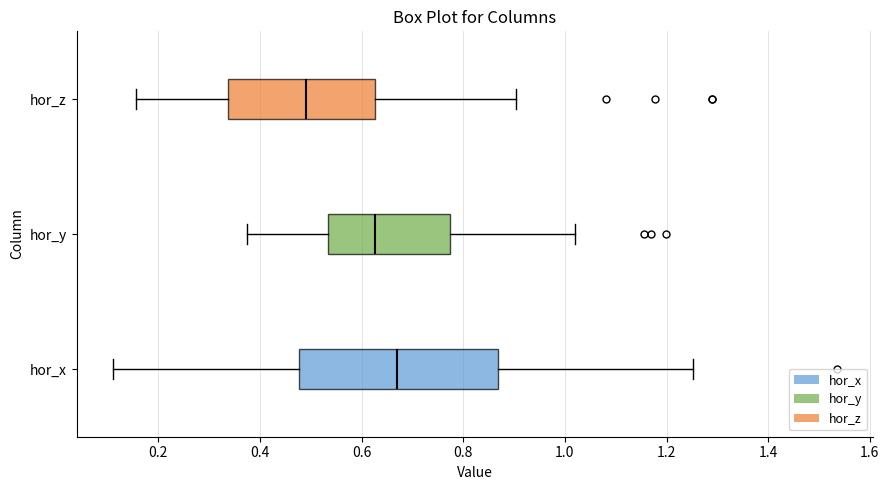

Reading bottom to top, transcribe this box plot: for each box, give where its median line is, the range the box spans, and where its two whiskers end, as read against the x-axis. The values are not printed on the chart, so give them approximately, as read against the axis.

hor_x: median 0.66, box 0.48 to 0.86, whiskers 0.12 to 1.26
hor_y: median 0.62, box 0.54 to 0.78, whiskers 0.38 to 1.02
hor_z: median 0.50, box 0.34 to 0.62, whiskers 0.16 to 0.90